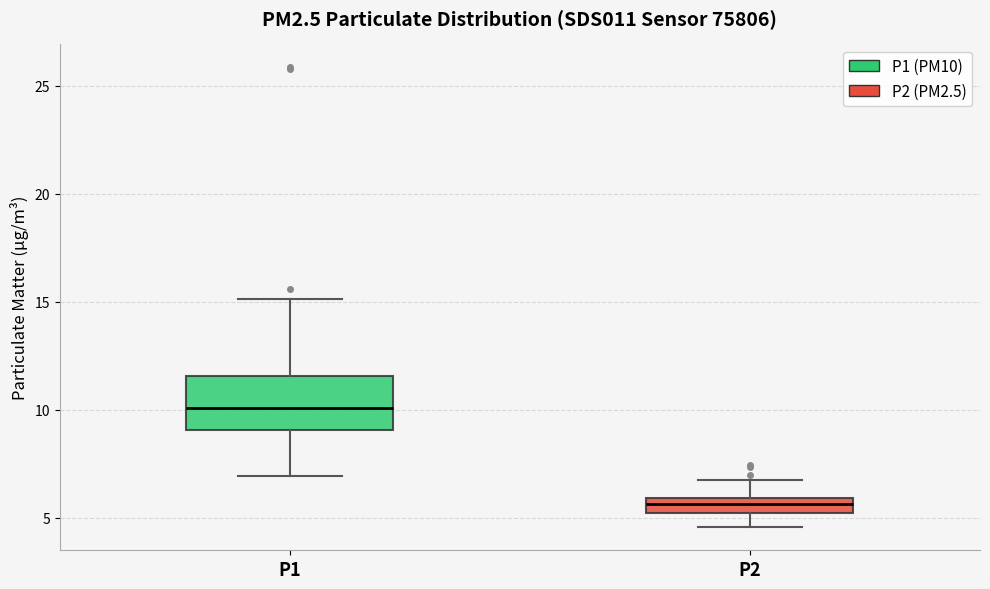

Which box has the highest median line?

P1